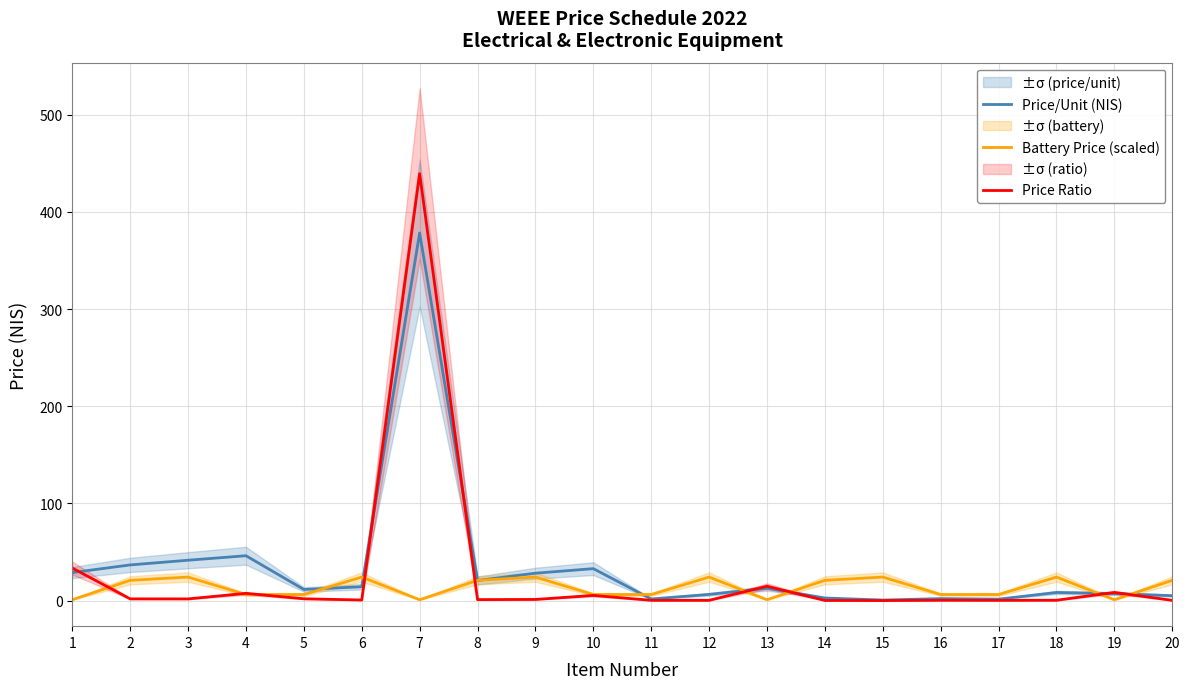

Which has a higher value, 20 or 6?

6